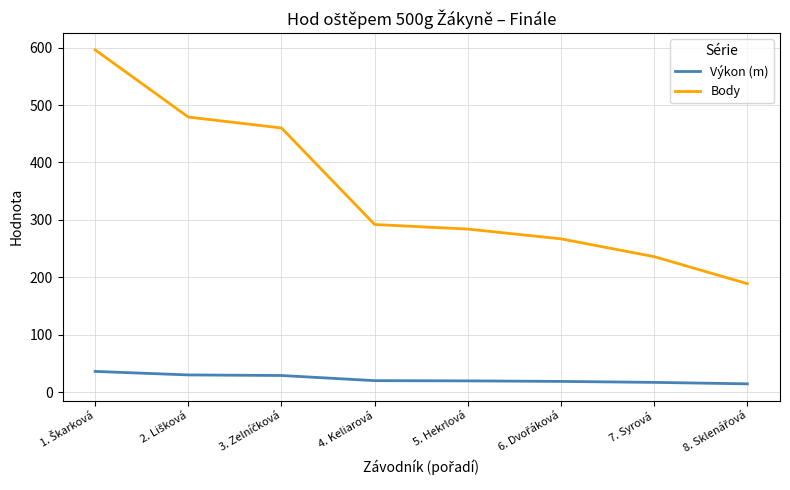

Which series has the largest total across all categories?

Body